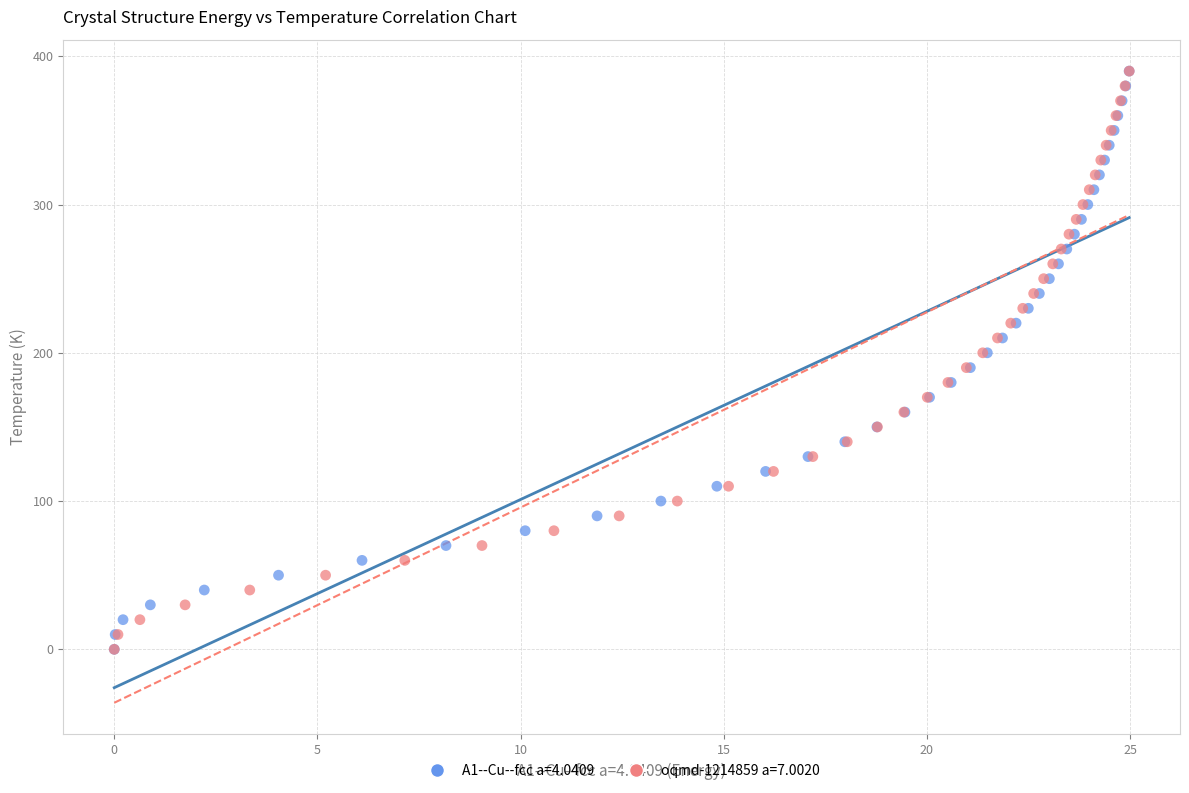

What are all the series names shown in the legend?

A1--Cu--fcc a=4.0409, oqmd-1214859 a=7.0020